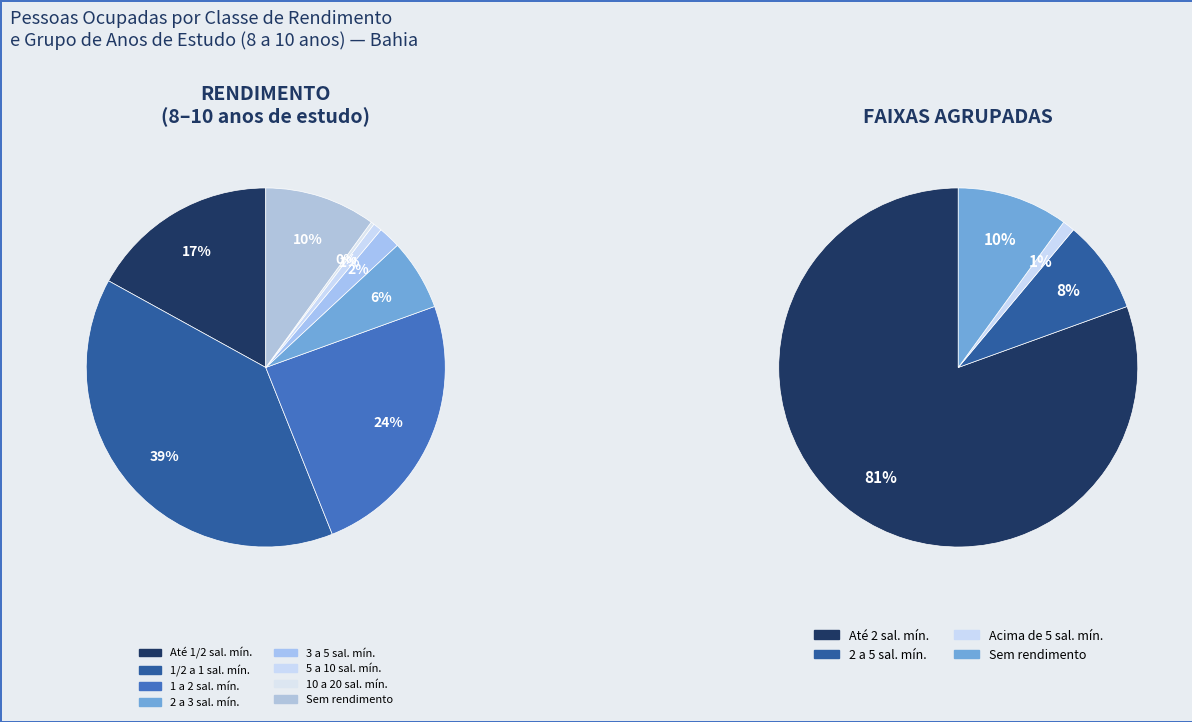

Is there any slice that represents more than half of the pie?

No